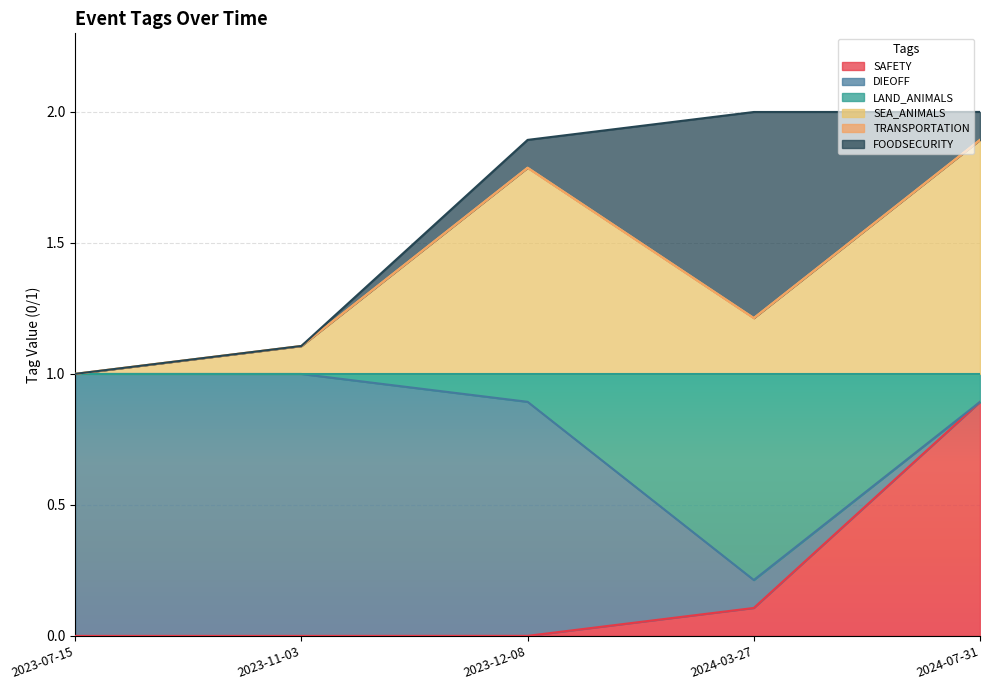

What is the label of the 5th point from the left?

2024-07-31